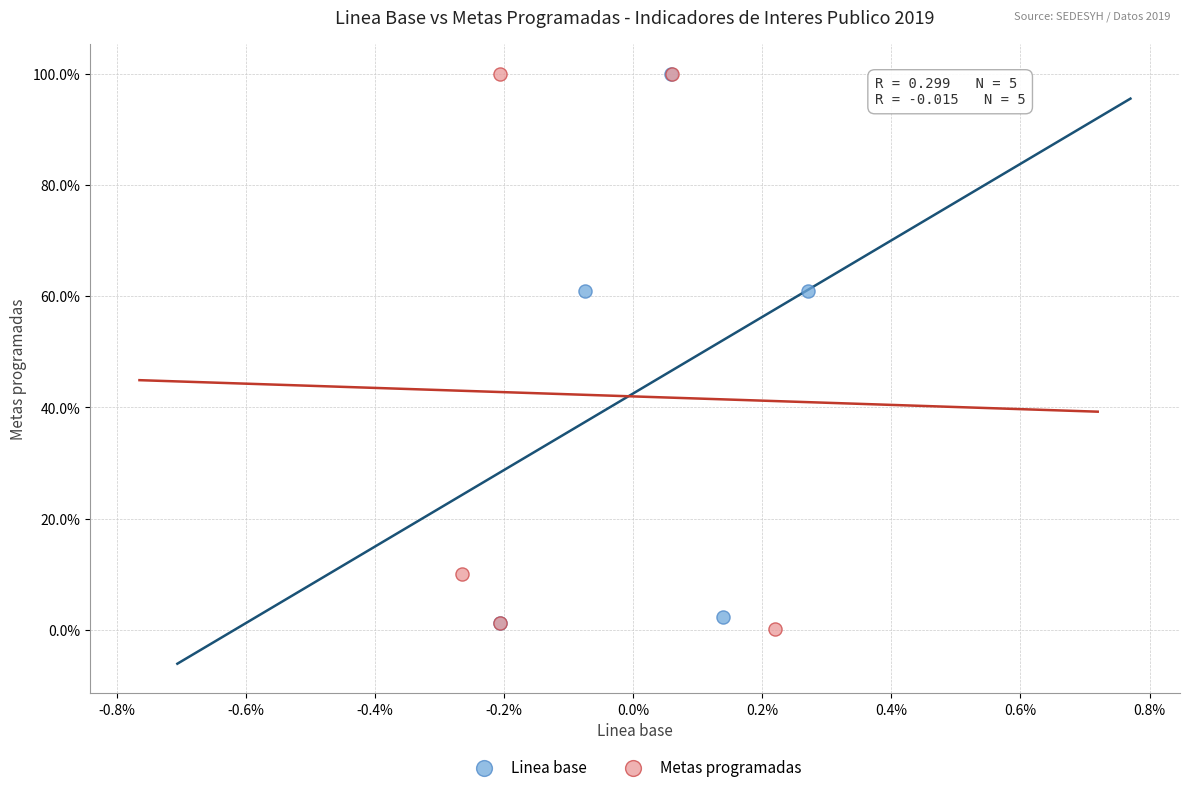

Which series contains the lowest Y value?

Metas programadas